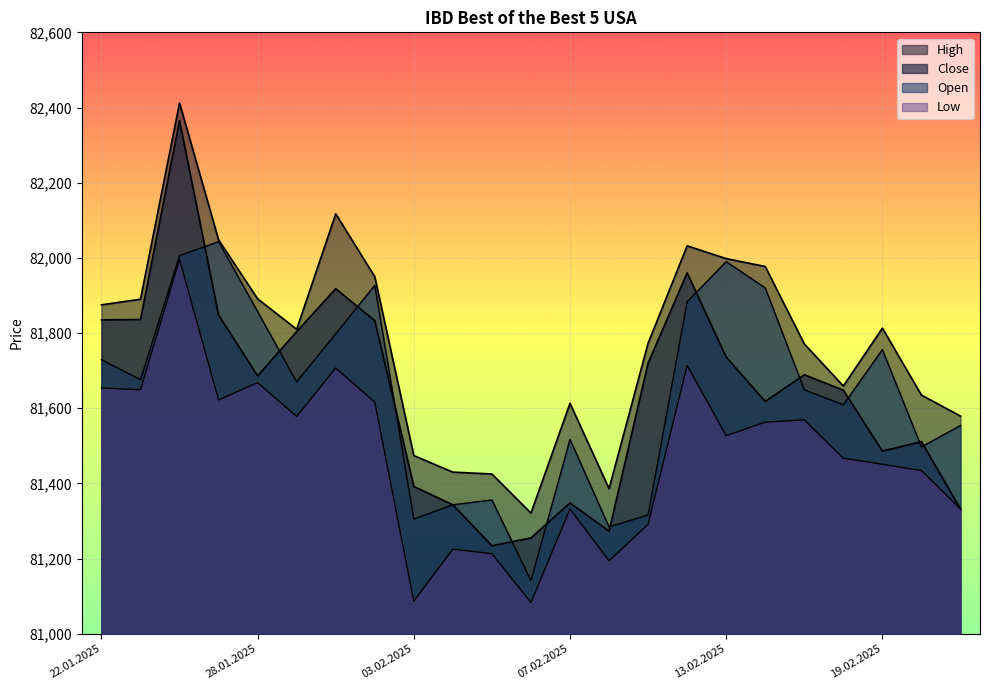

What is the label of the 19th point from the right?

28.01.2025